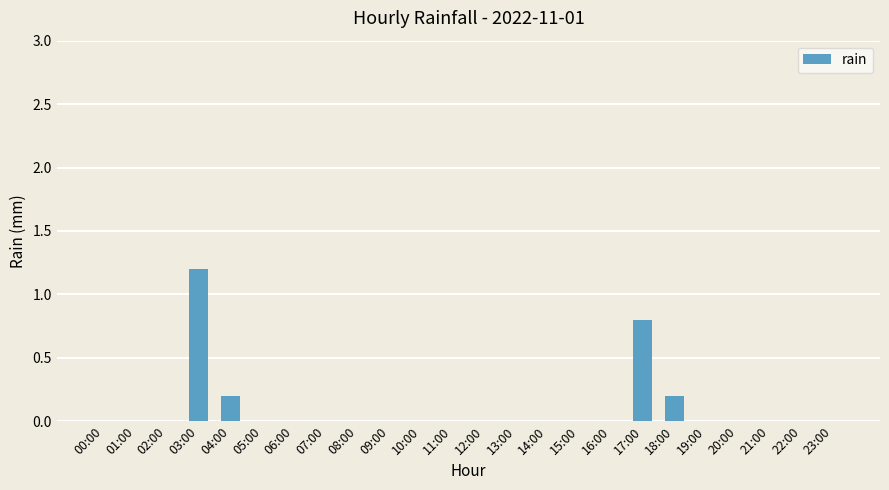

What is the greatest value displayed?

1.2